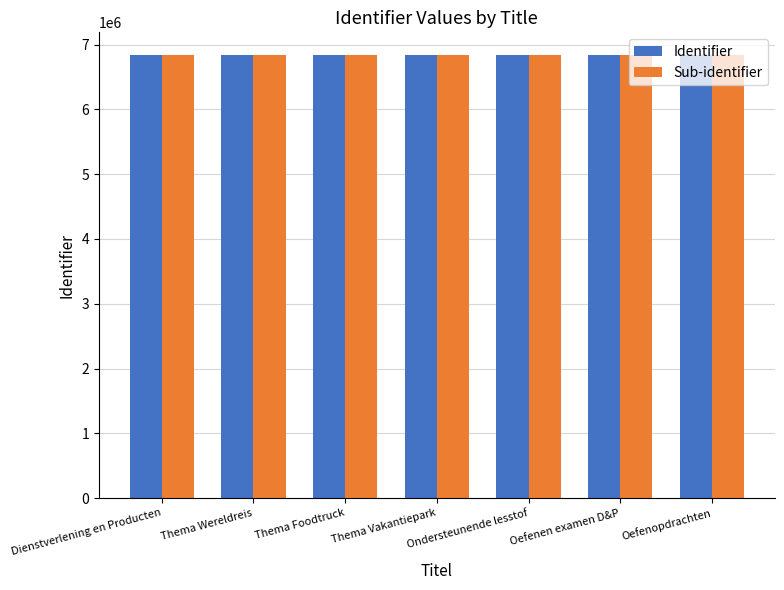

What is the sum of all Identifier values?

47887065